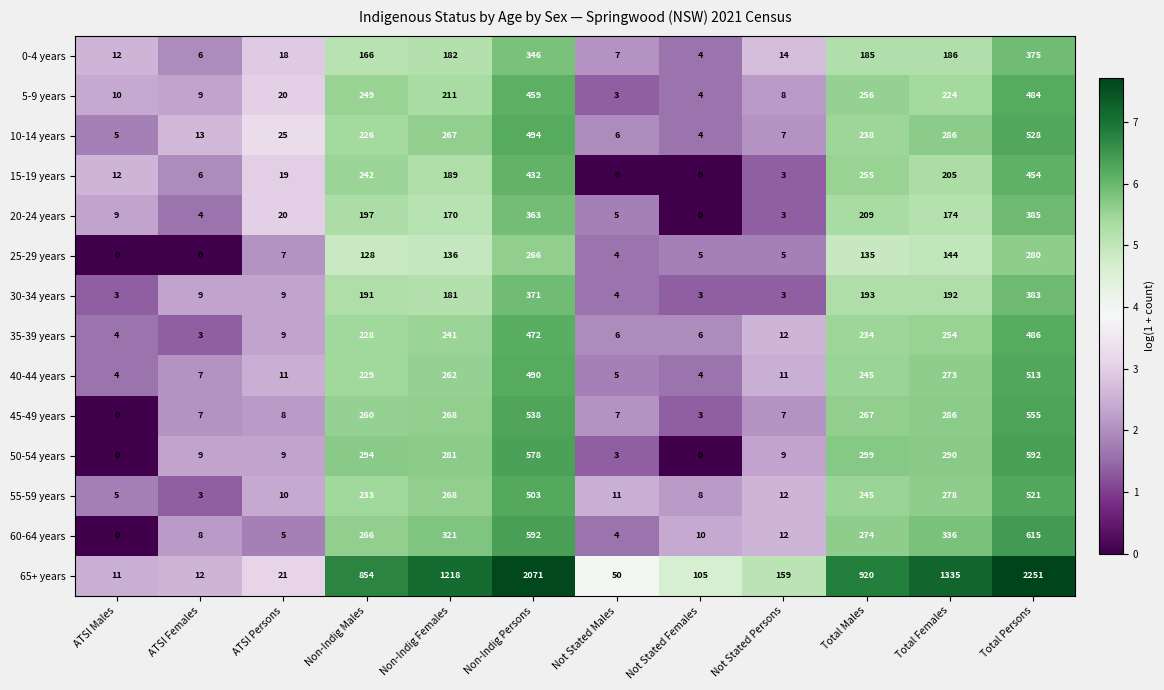

What is the approximate value of 50-54 years at Non-Indig Males, to the nearest 100?

300